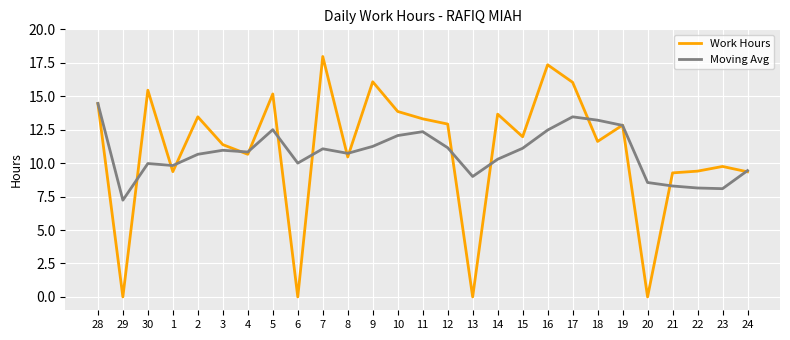

True or false: Moving Avg has a value of 10.8 at 4.

True